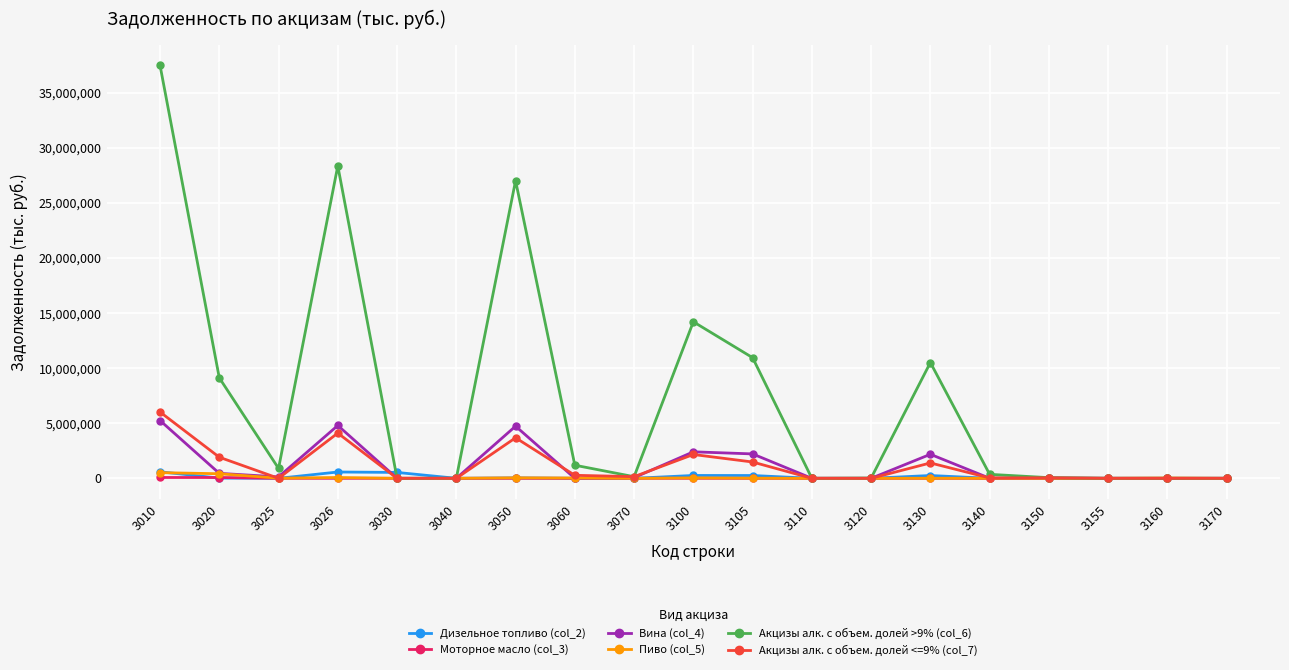

What value does the Пиво (col_5) series have at 3105?

12023